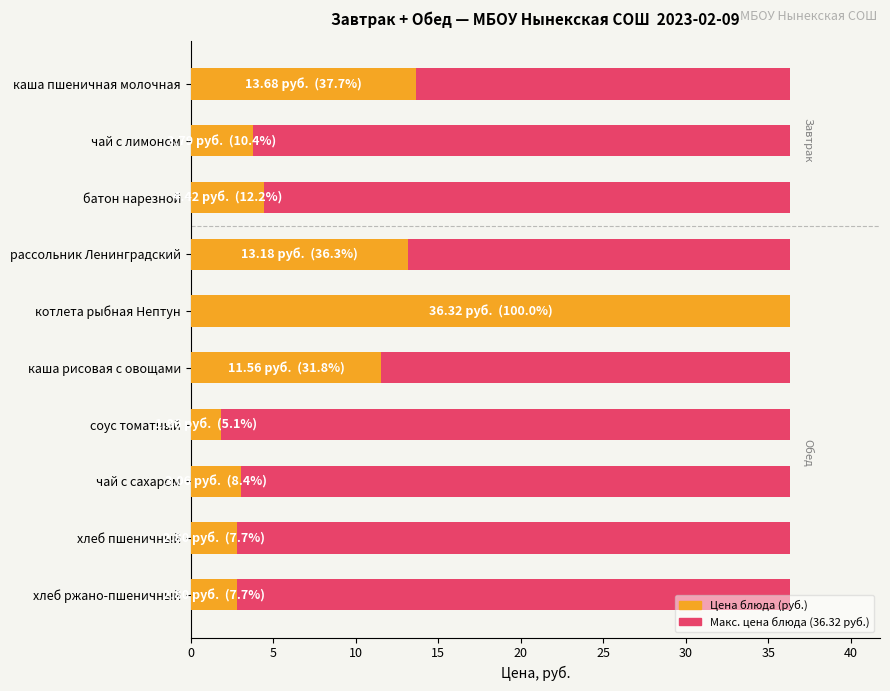

List the series in order of their peak value, highest first.

Цена (руб.), Максимальная цена (по блюдам)